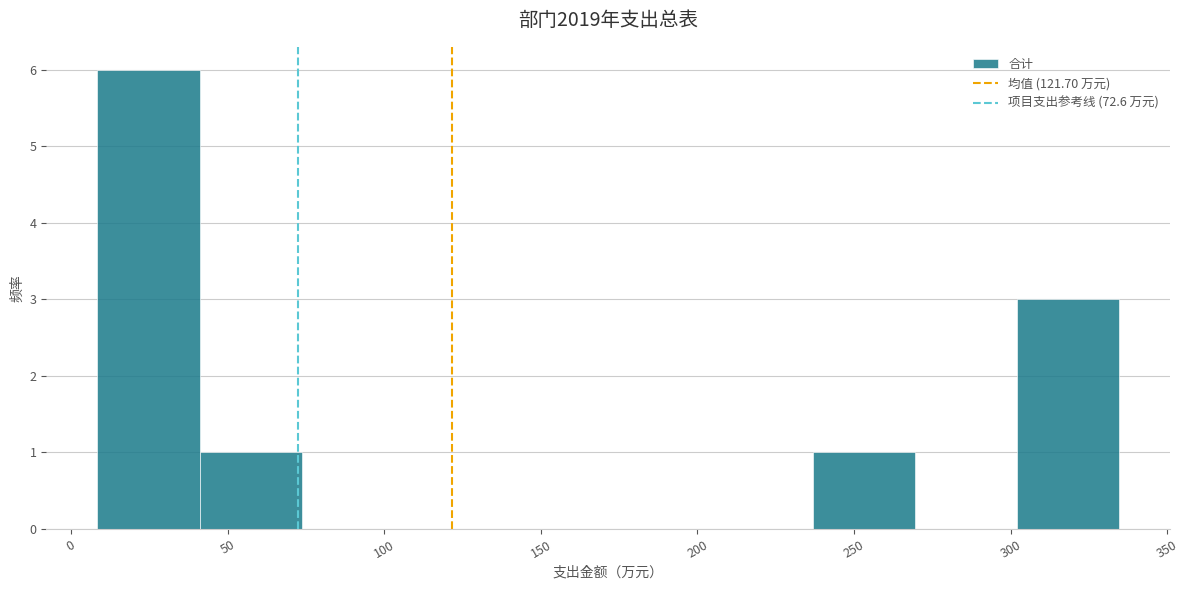

Reading left to right, list every bar in this chart as the range it spans on the x-axis followed by its height. Neither the bar edges nor the heights are printed on the chart, so give them approximately, as read against the axes.

10 to 40: 6
40 to 75: 1
75 to 105: 0
105 to 140: 0
140 to 170: 0
170 to 205: 0
205 to 235: 0
235 to 270: 1
270 to 300: 0
300 to 335: 3